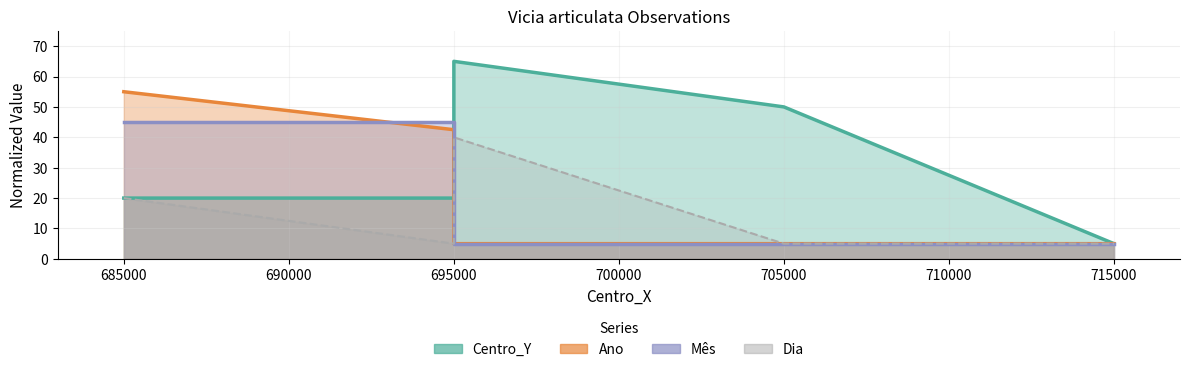

The value of Mês at 695000 is 67.6. True or false?

False